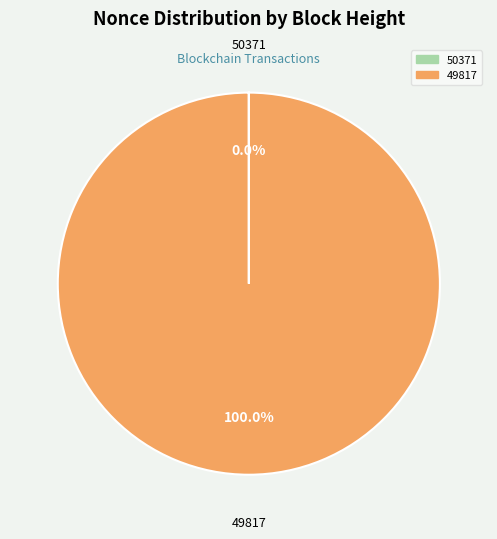

Which category has the biggest portion of the pie?

49817